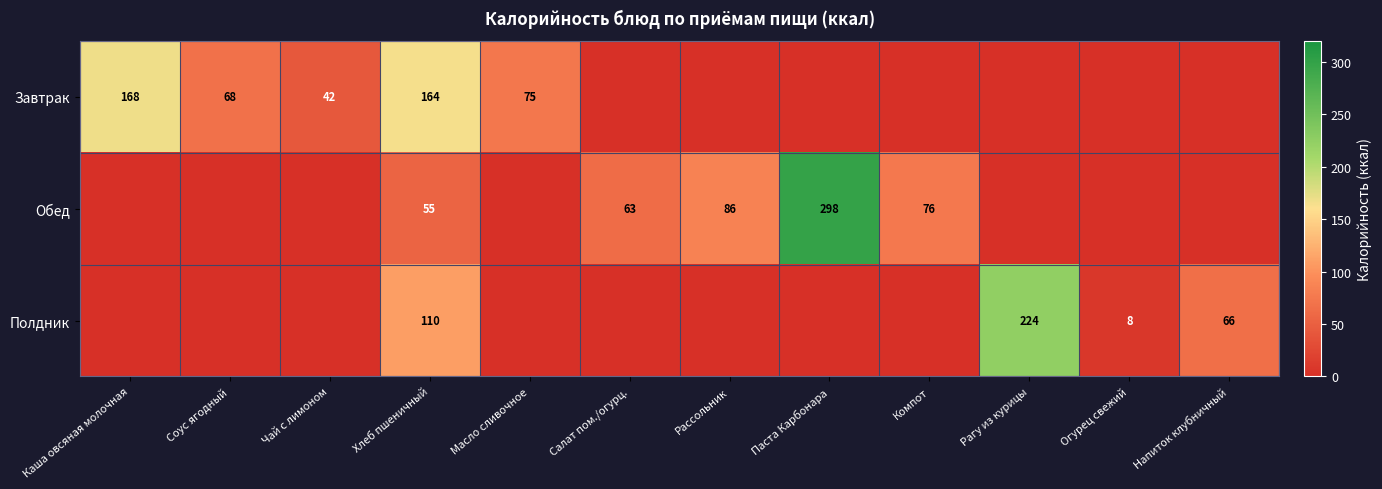

The value of Полдник at Хлеб пшеничный is 148.8. True or false?

False